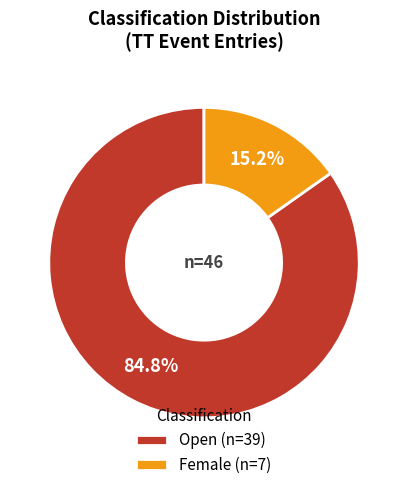

Is there any slice that represents more than half of the pie?

Yes